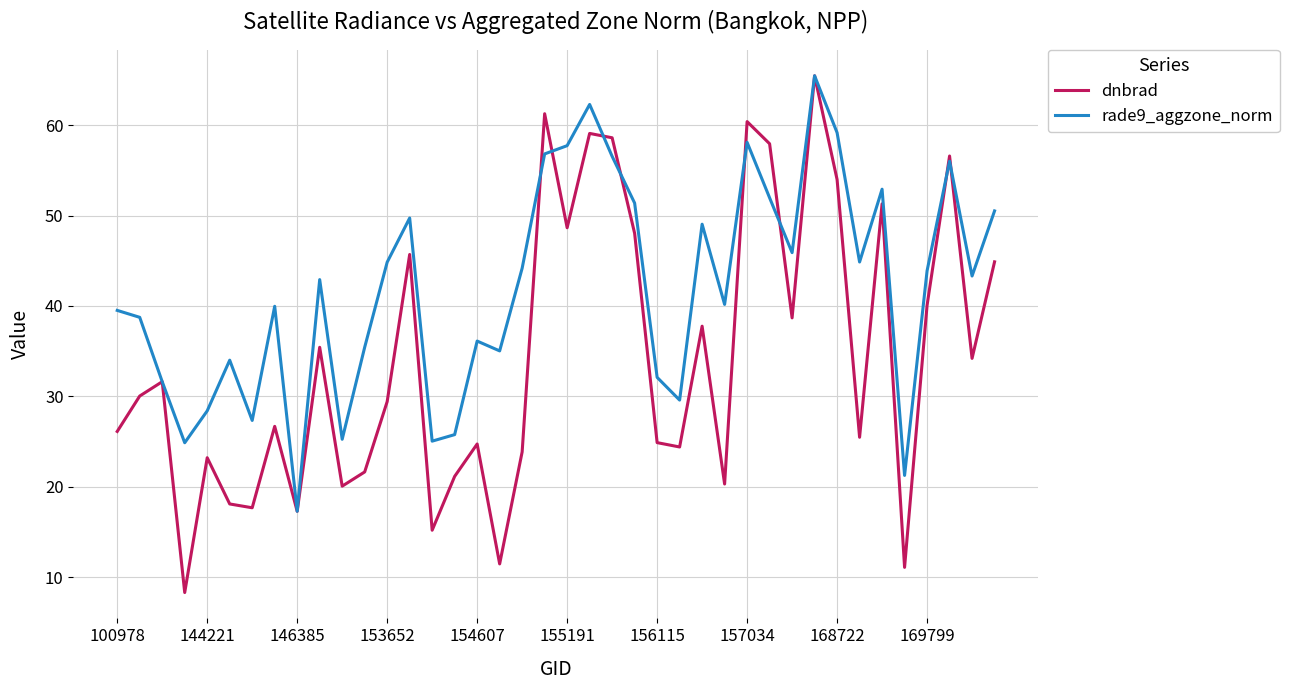

Which series has the largest total across all categories?

rade9_aggzone_norm